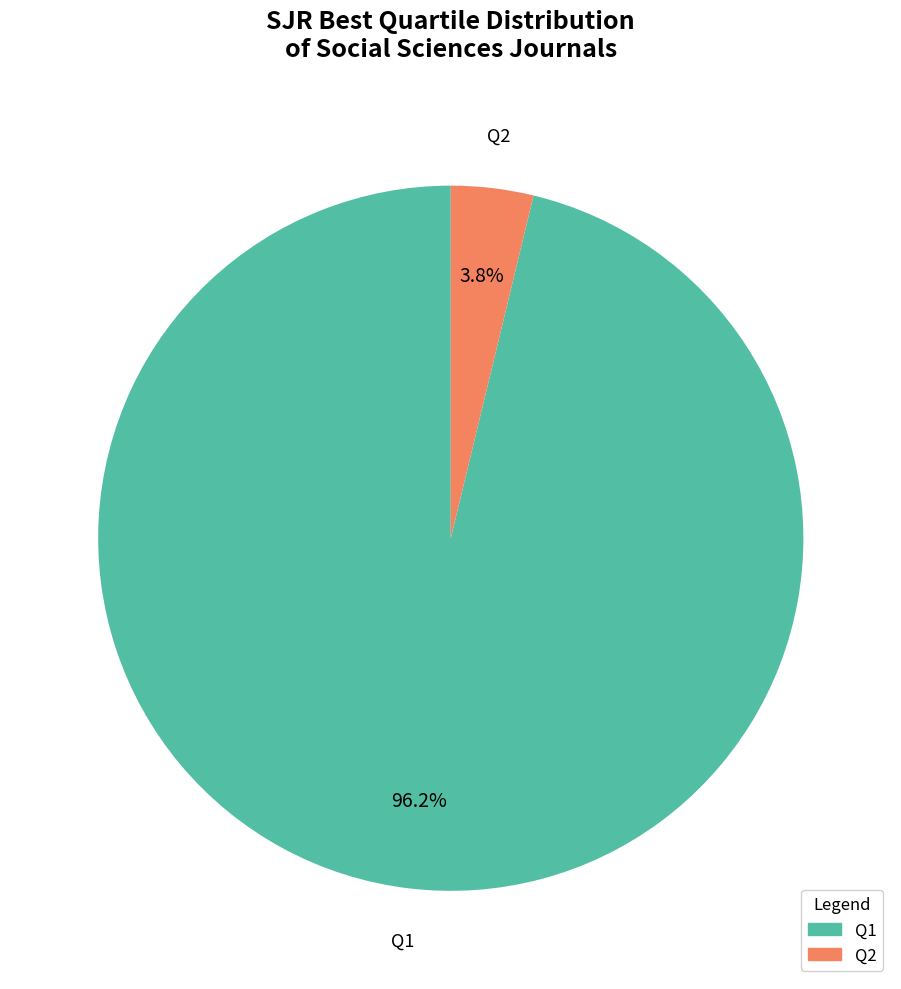

What percentage do Q2 and Q1 together represent?

100.0%